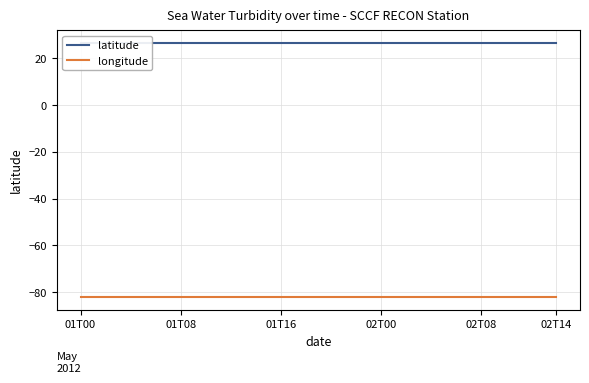

The longitude series shows -82.0 at 9. True or false?

True